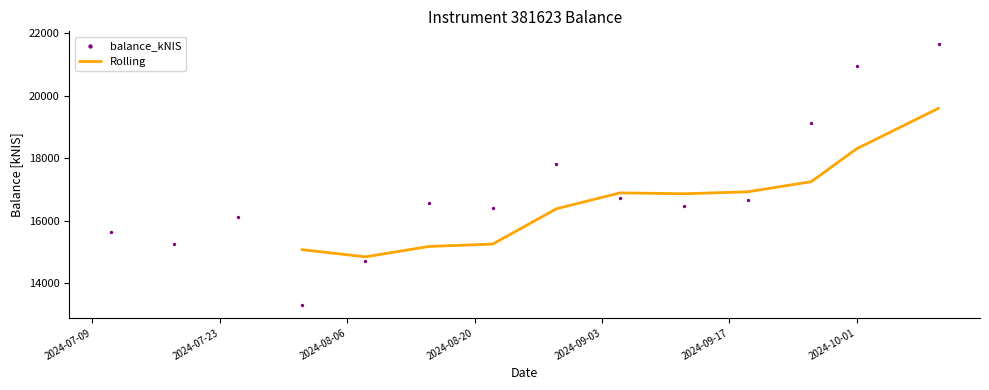

Approximately how many times larger is the value at 2024-07-11 compared to 2024-07-25?

1.0